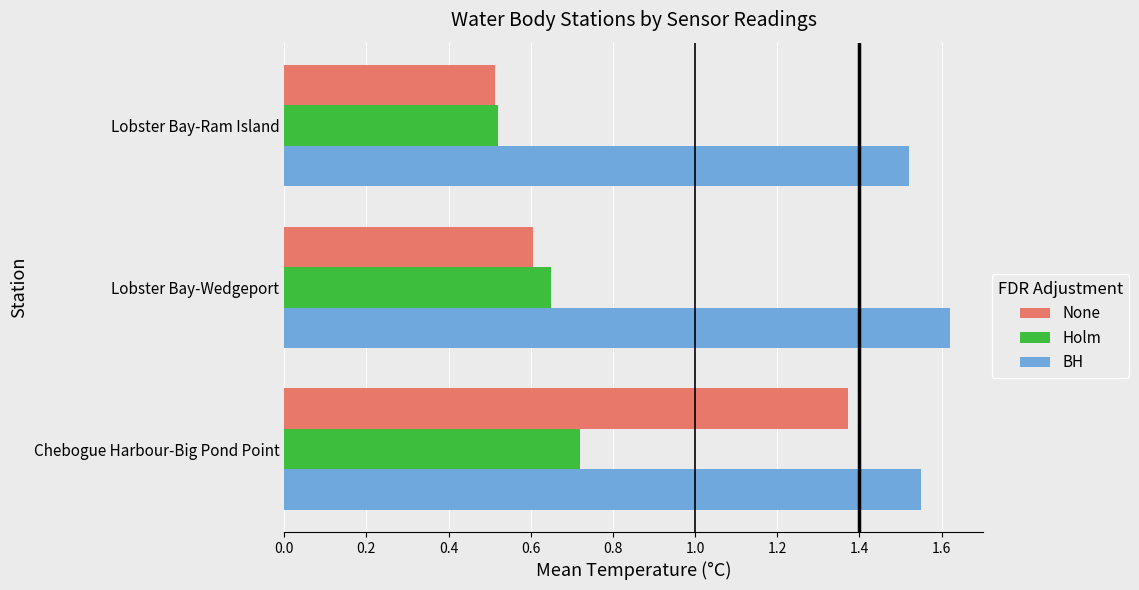

What is the average value of the Holm series?

0.6